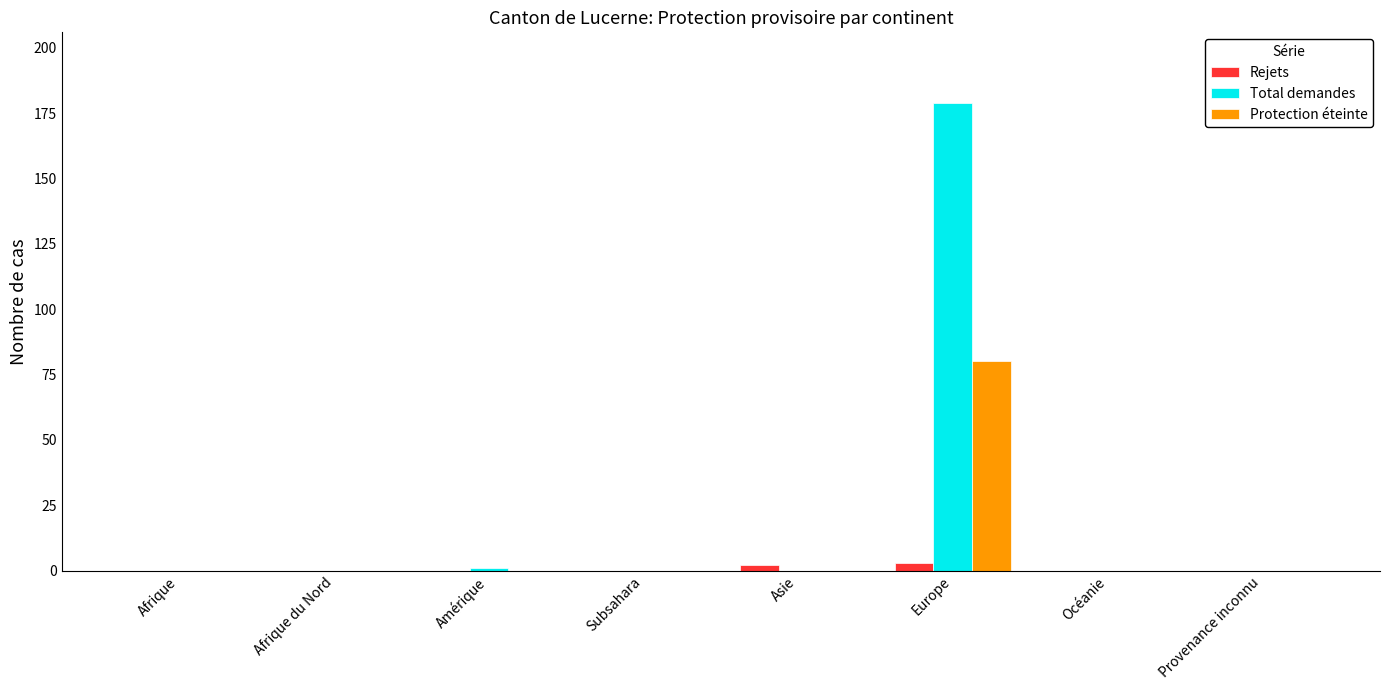

What are all the series names shown in the legend?

Rejets, Total demandes, Protection éteinte